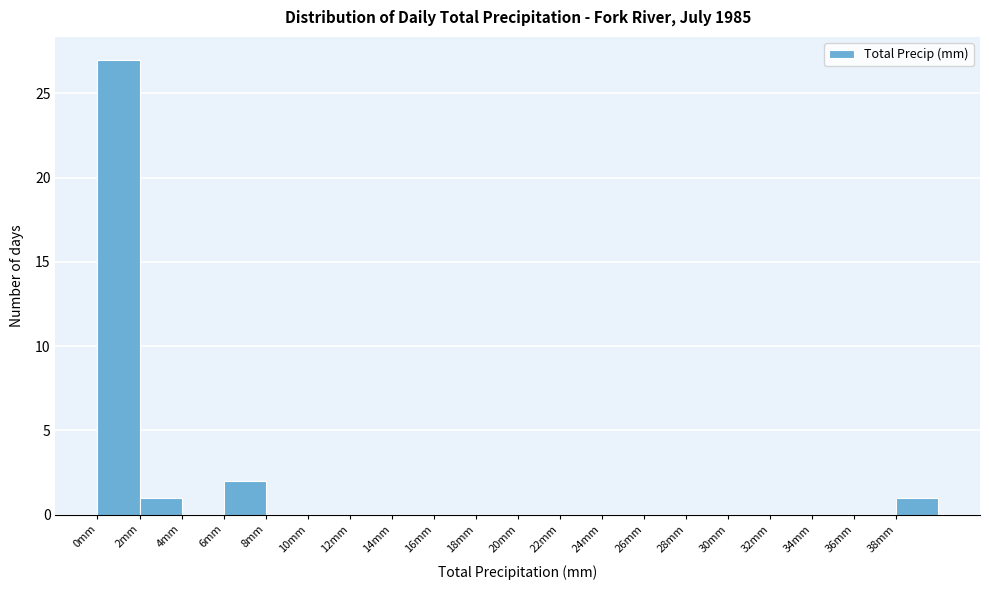

Reading left to right, transcribe this chart: for each bar, give the range it covers on the x-axis and its height. The values are not printed on the chart, so give them approximately, as read against the axis.

0 to 2: 27
2 to 4: 1
4 to 6: 0
6 to 8: 2
8 to 10: 0
10 to 12: 0
12 to 14: 0
14 to 16: 0
16 to 18: 0
18 to 20: 0
20 to 22: 0
22 to 24: 0
24 to 26: 0
26 to 28: 0
28 to 30: 0
30 to 32: 0
32 to 34: 0
34 to 36: 0
36 to 38: 0
38 to 40: 1